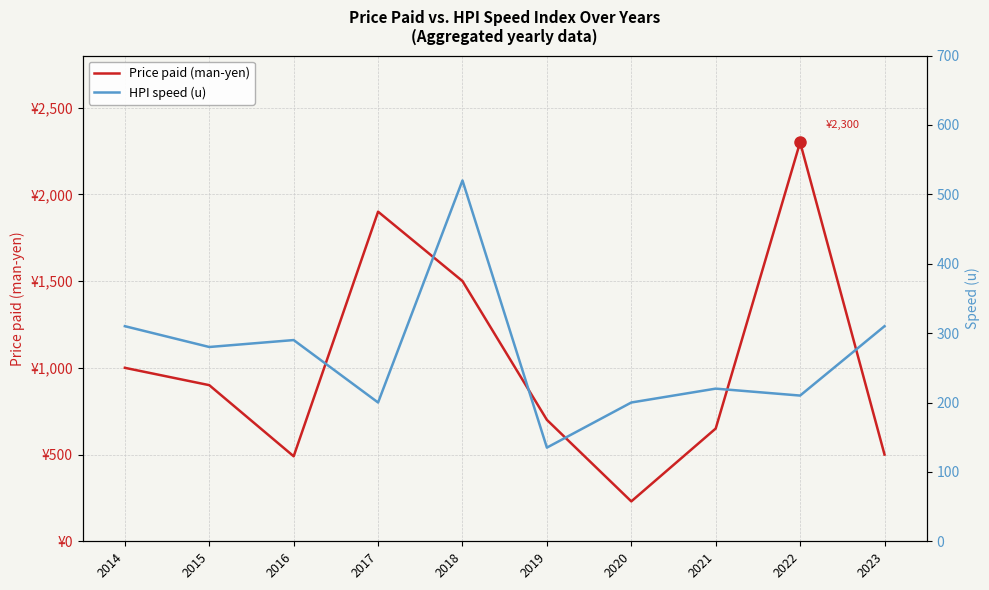

What is the value of the HPI speed (u) point at the 5th from the left?

520